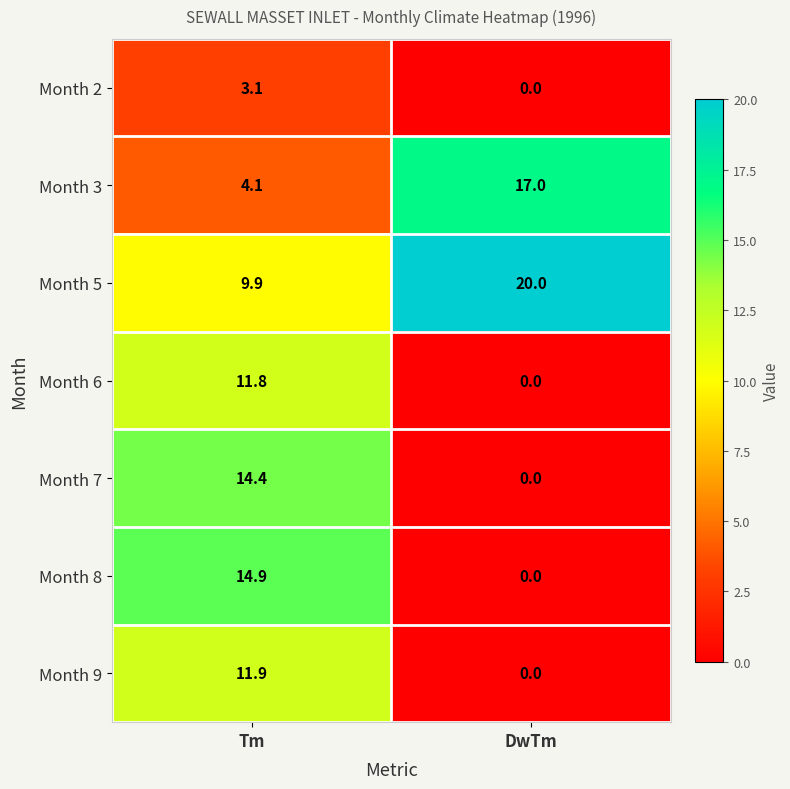

What is the total value across all series at Tm?

70.1